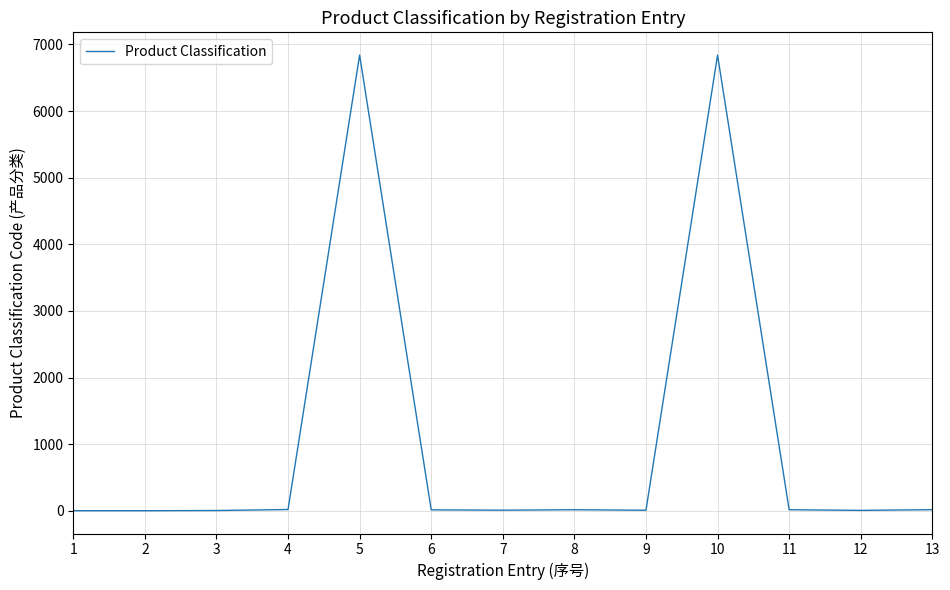

At which category does the data reach its first local peak?

5